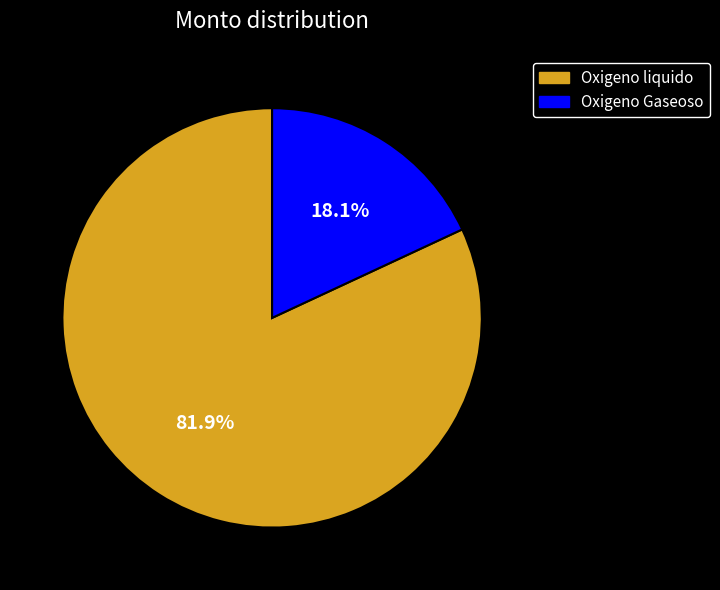

Count the number of slices in the pie.

2